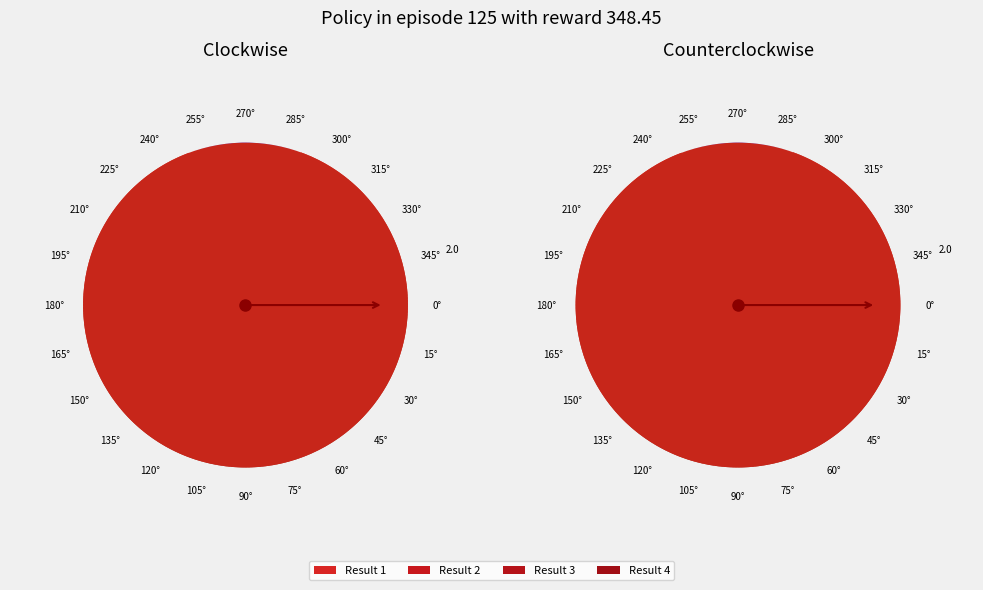

True or false: 1 accounts for 29% of the total.

True